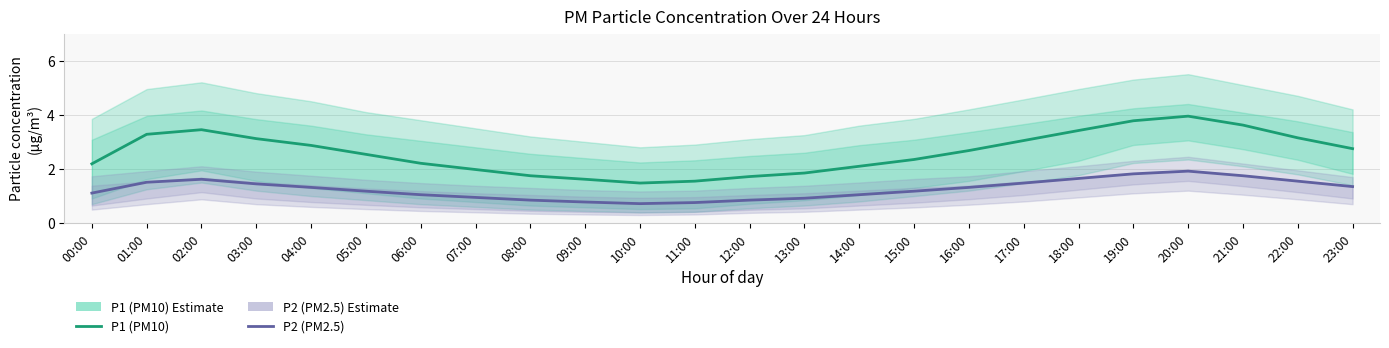

What is the average value of the P1 (PM10) series?

2.6